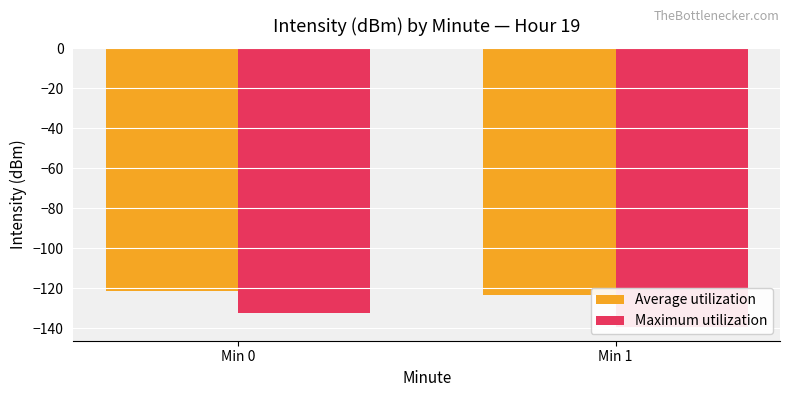

What is the total value across all series at Min 0?

-253.7